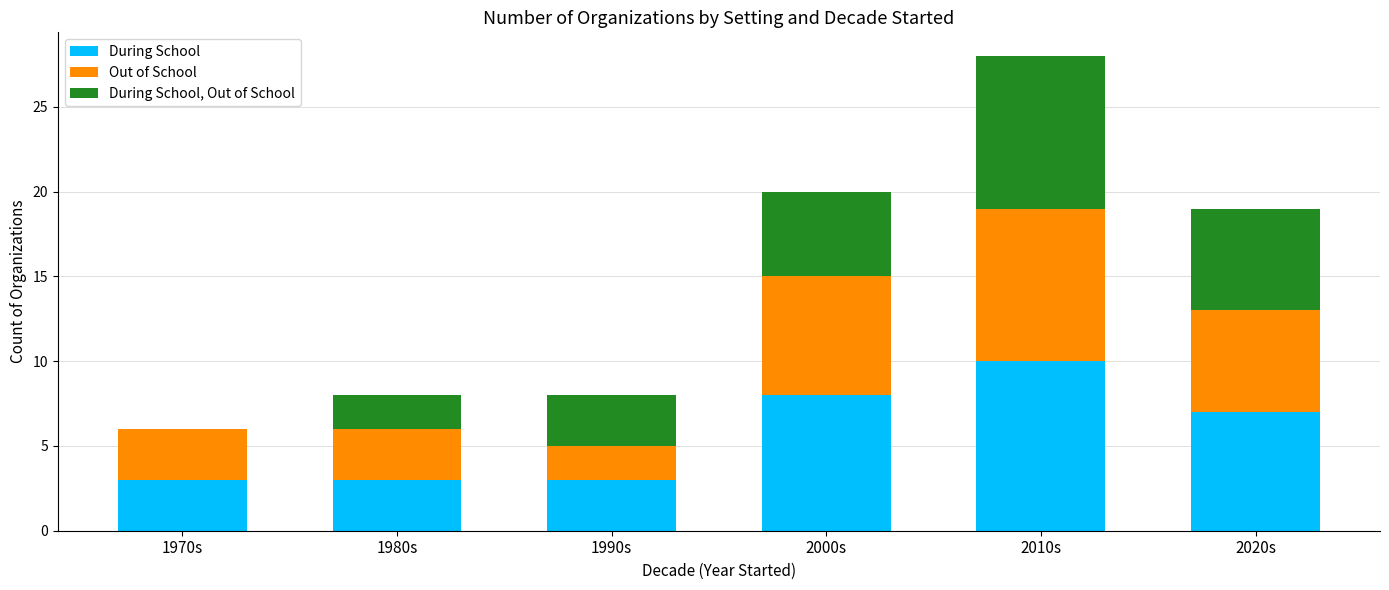

What is the approximate value of During School at 2010s?

10